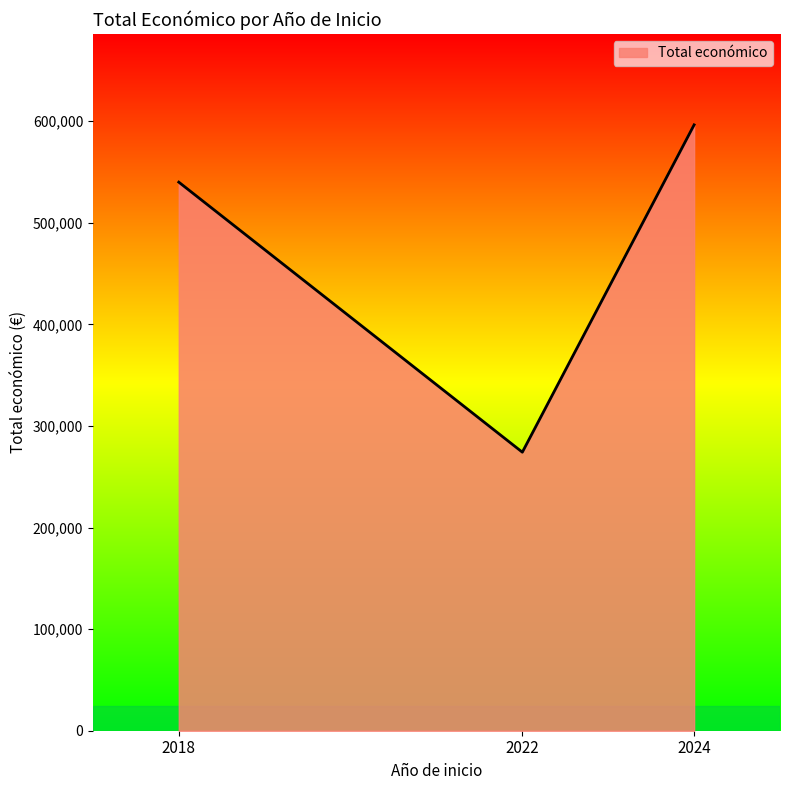

Is it true that the value at 2018 is 540000?

True